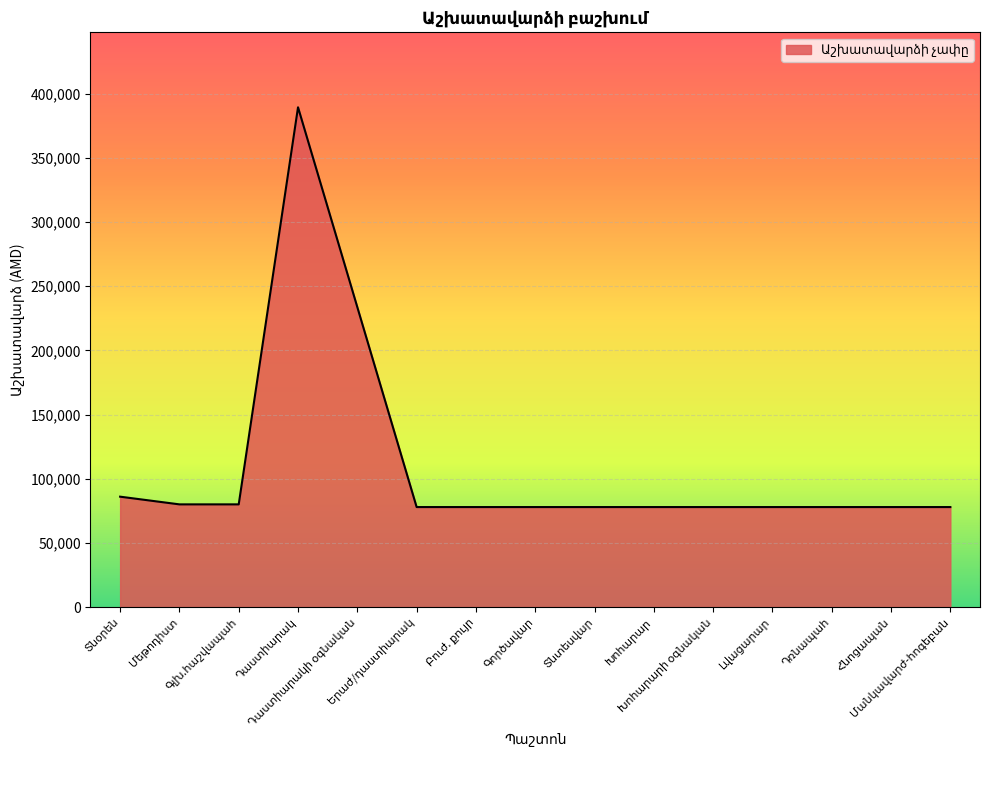

What is the smallest value displayed?

77904